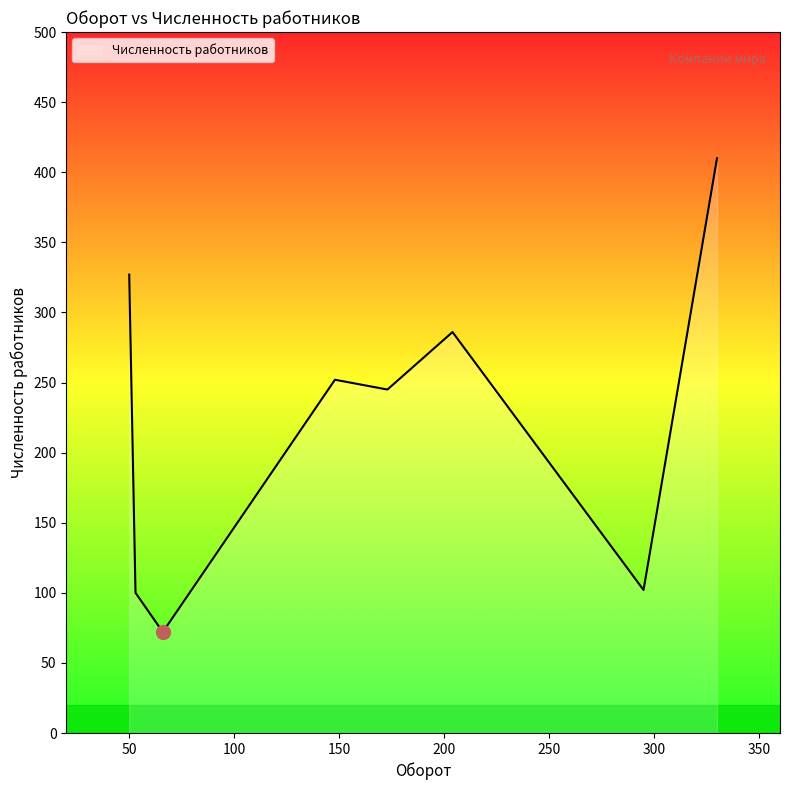

What is the maximum value shown in the chart?

410